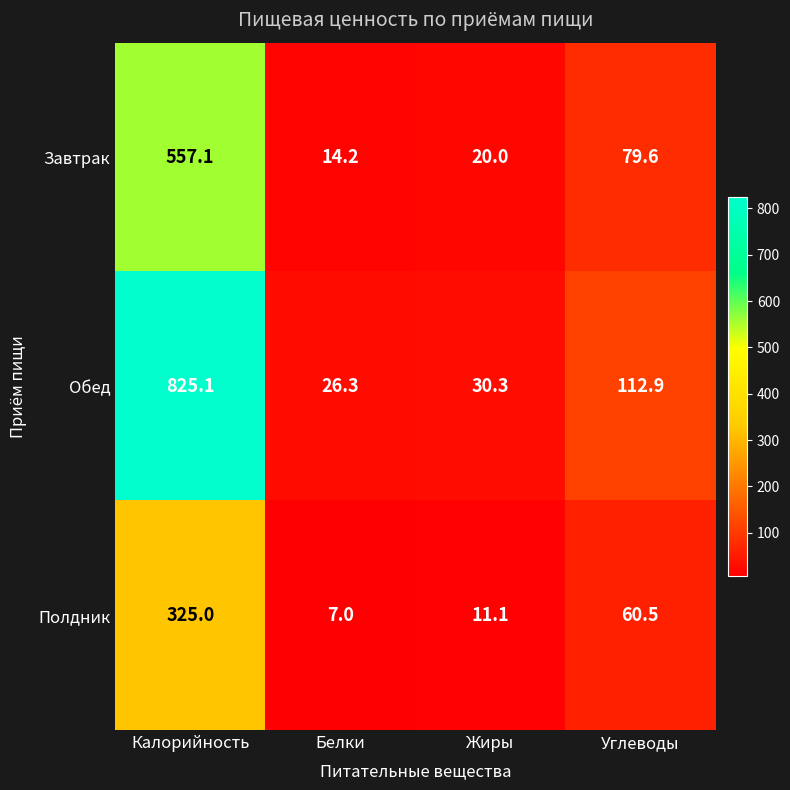

Where is Обед nearest to the value 425?

Углеводы